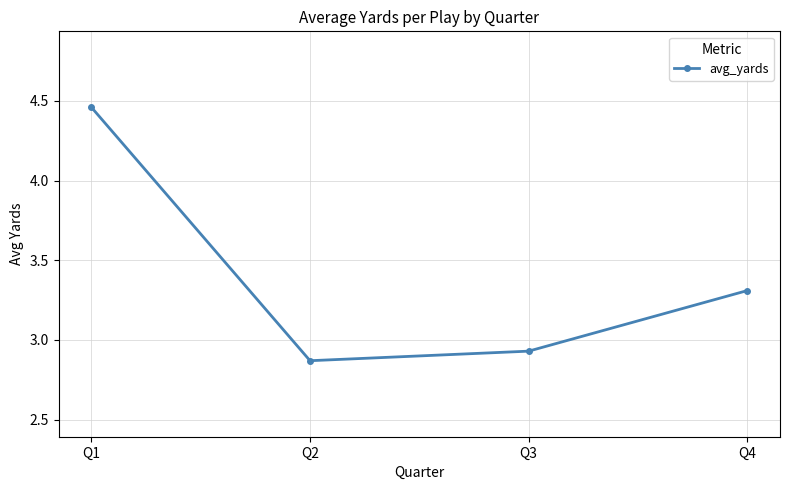

Rank the categories by value from lowest to highest.

Q2, Q3, Q4, Q1